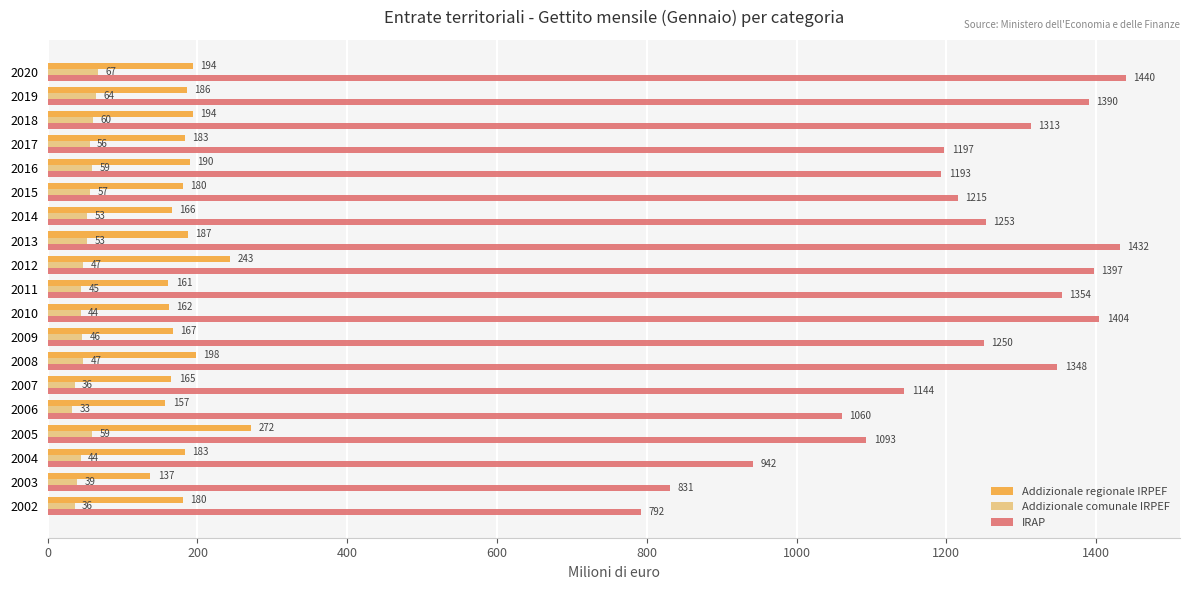

What is the difference between the maximum and second lowest values in the Addizionale regionale IRPEF series?

115